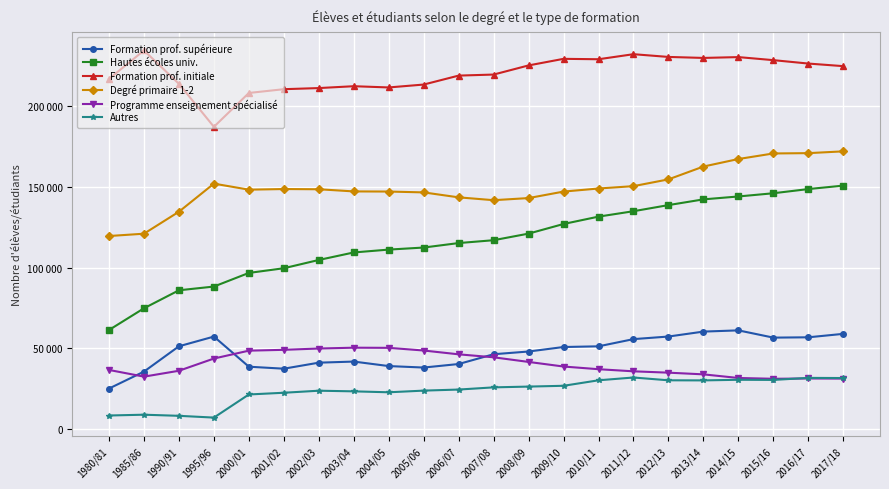

Where is the first local minimum for Programme enseignement spécialisé?

1985/86